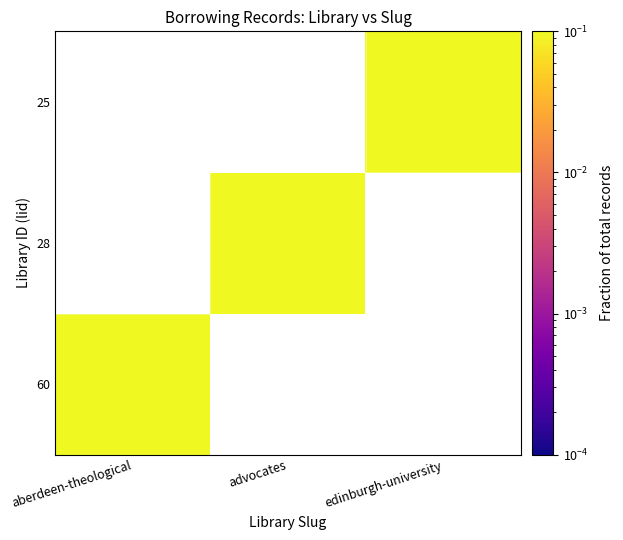

Rank the series by their maximum value, from lowest to highest.

60, 28, 25